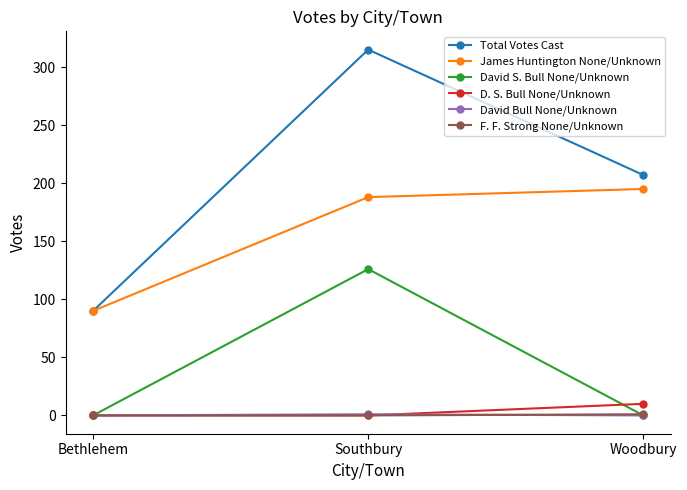

What is the difference between the highest and lowest values at Bethlehem?

90